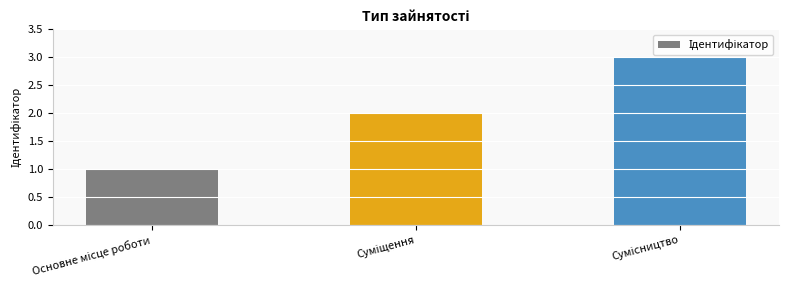

Reading left to right, what are all the values shown in this chart?

1	2	3